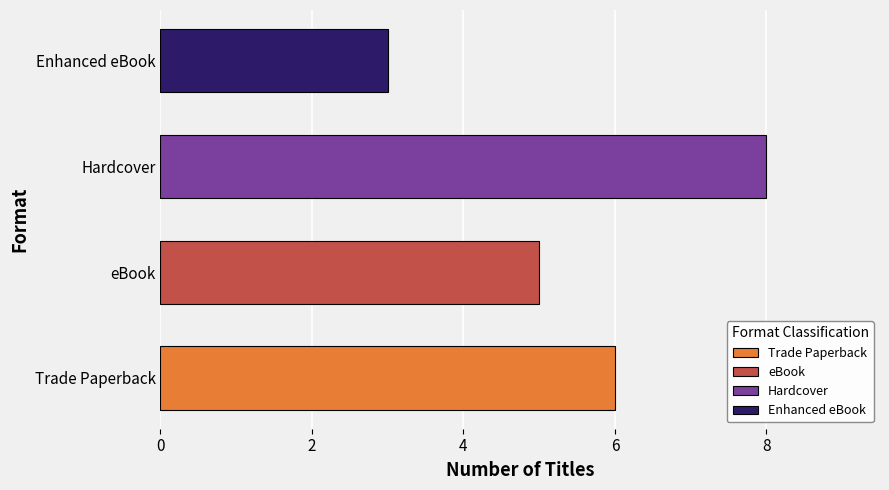

What is the sum of all values?

22